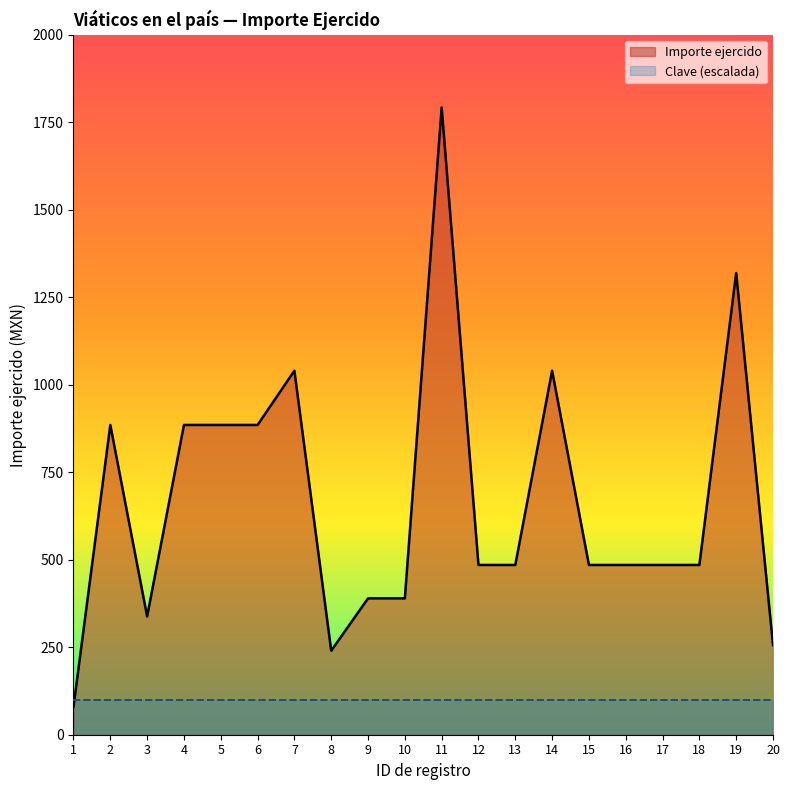

At which category does the chart reach its peak across all series?

11